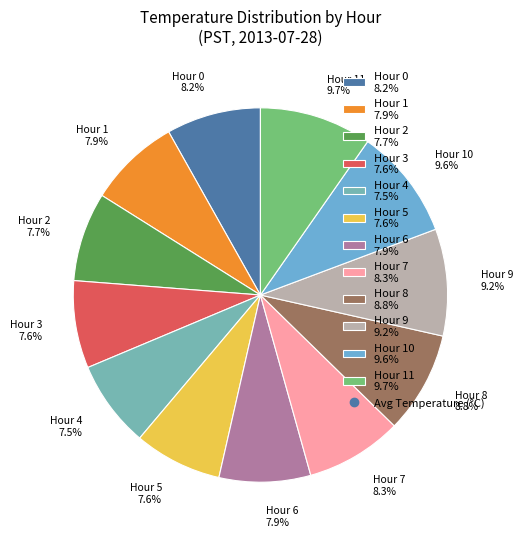

What is the ratio of the value at Hour 10 9.6% to the value at Hour 6 7.9%?

1.2